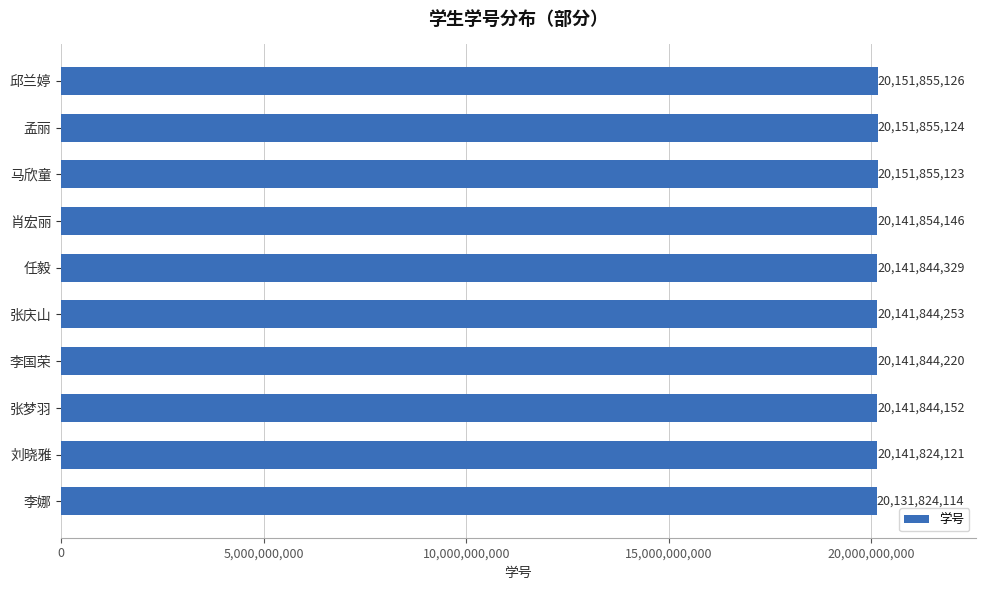

Rank the categories by value from lowest to highest.

李娜, 刘晓雅, 张梦羽, 李国荣, 张庆山, 任毅, 肖宏丽, 马欣童, 孟丽, 邱兰婷